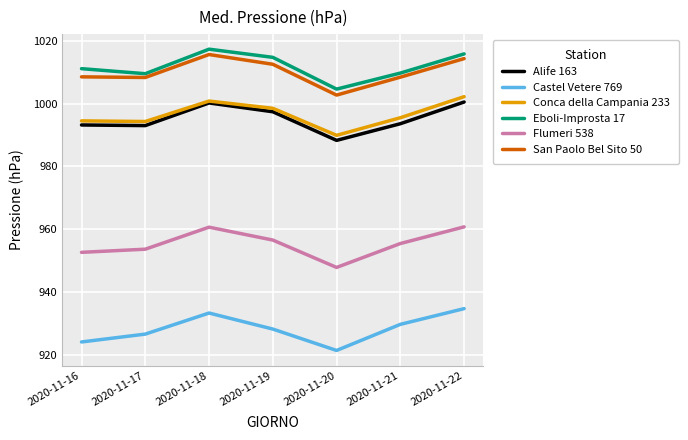

At which label does Flumeri 538 first exceed 955?

2020-11-18